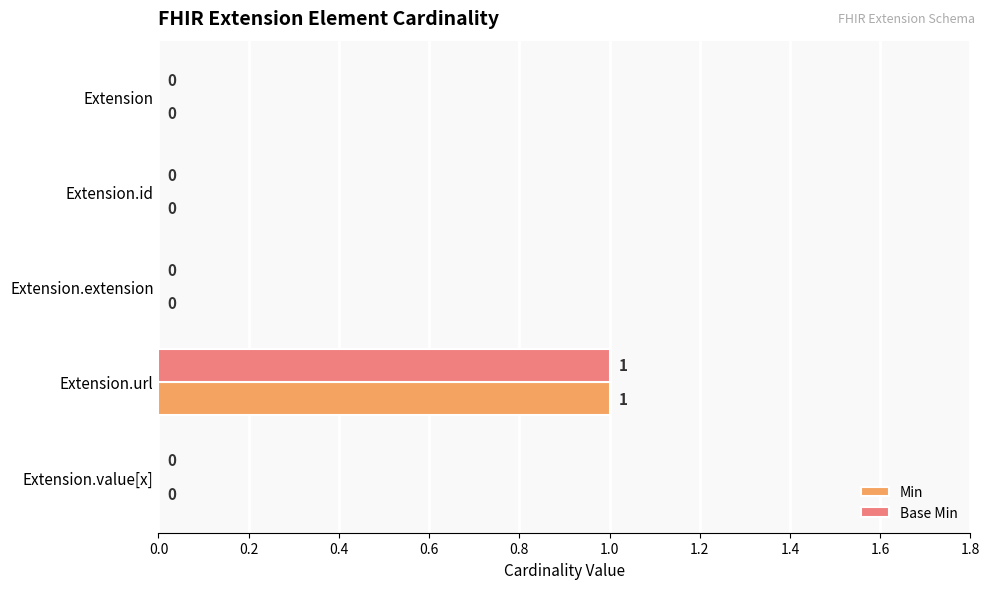

Count the Base Min values in the range 0 to 1.

5